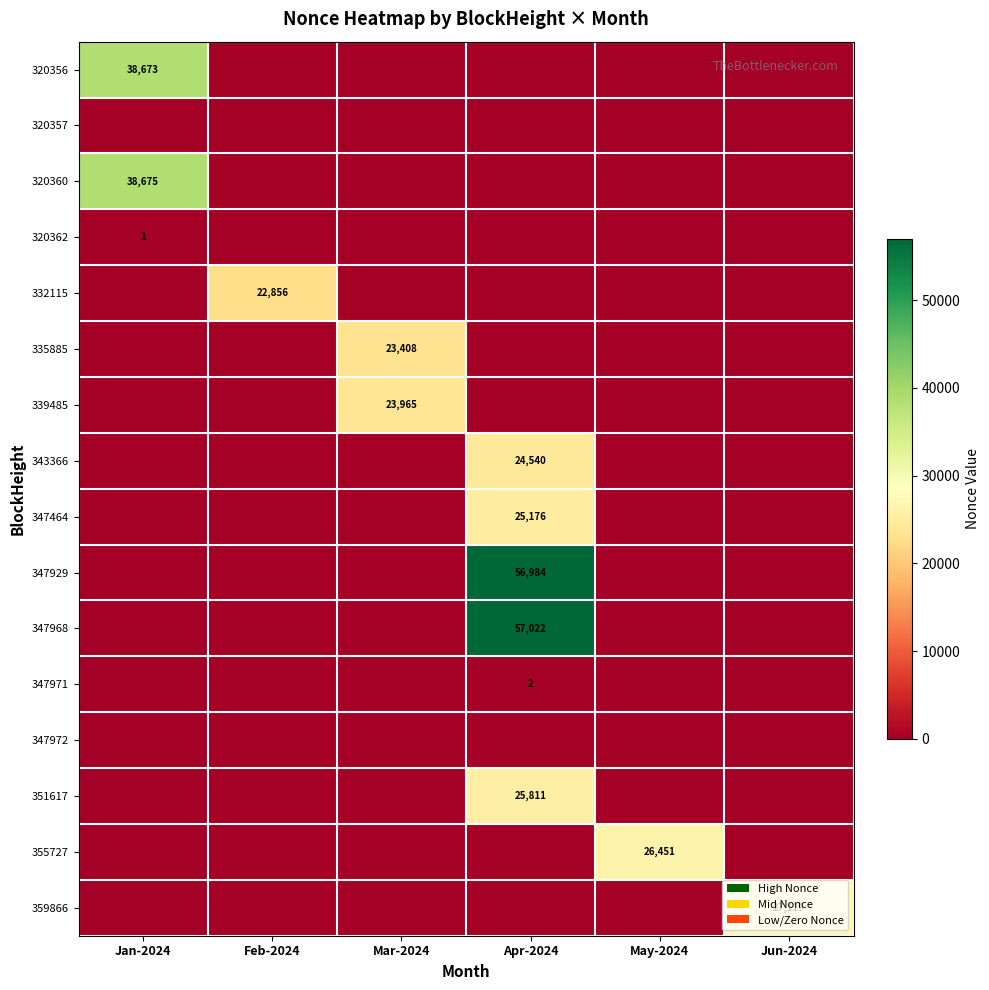

The 347929 series shows 23817 at Apr-2024. True or false?

False